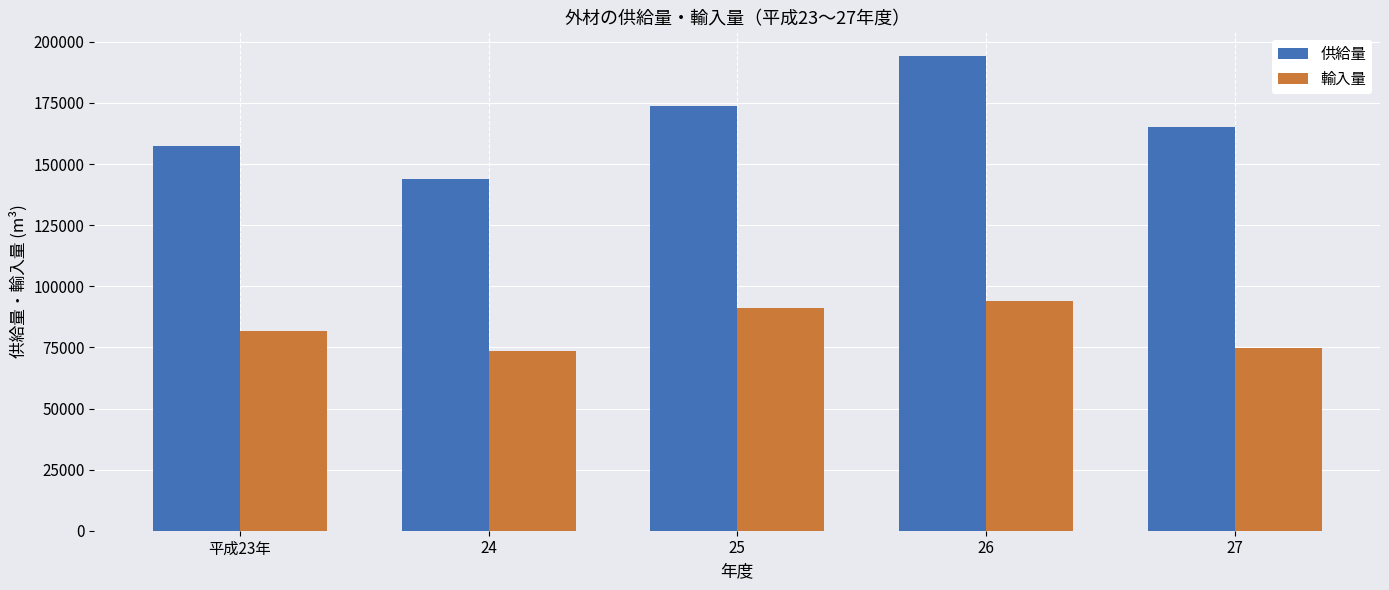

True or false: 供給量 has a value of 192418 at 24.

False